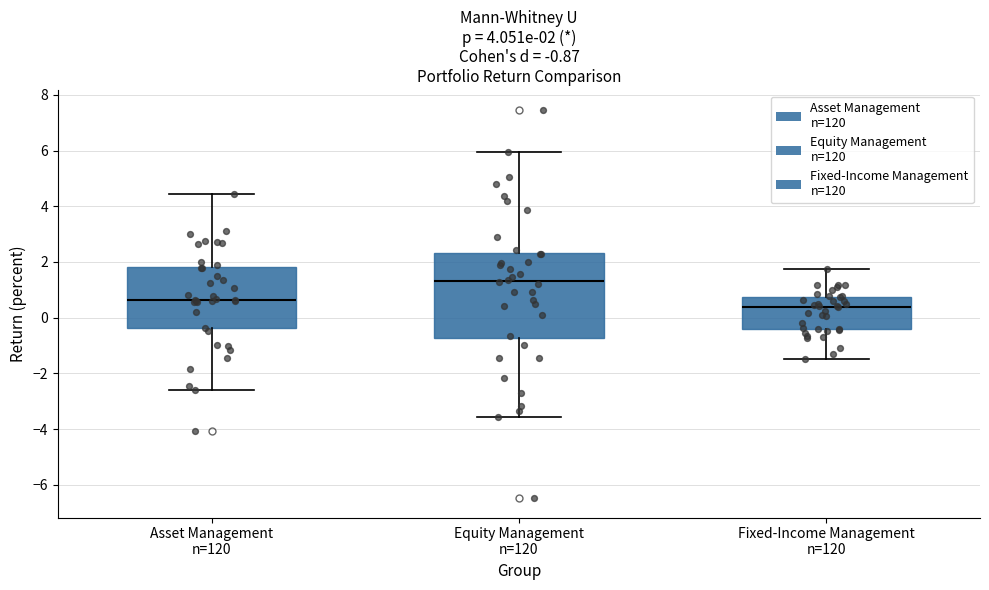

Comparing the boxes themselves (not the whiskers), which one is the tallest?

Equity Management n=120